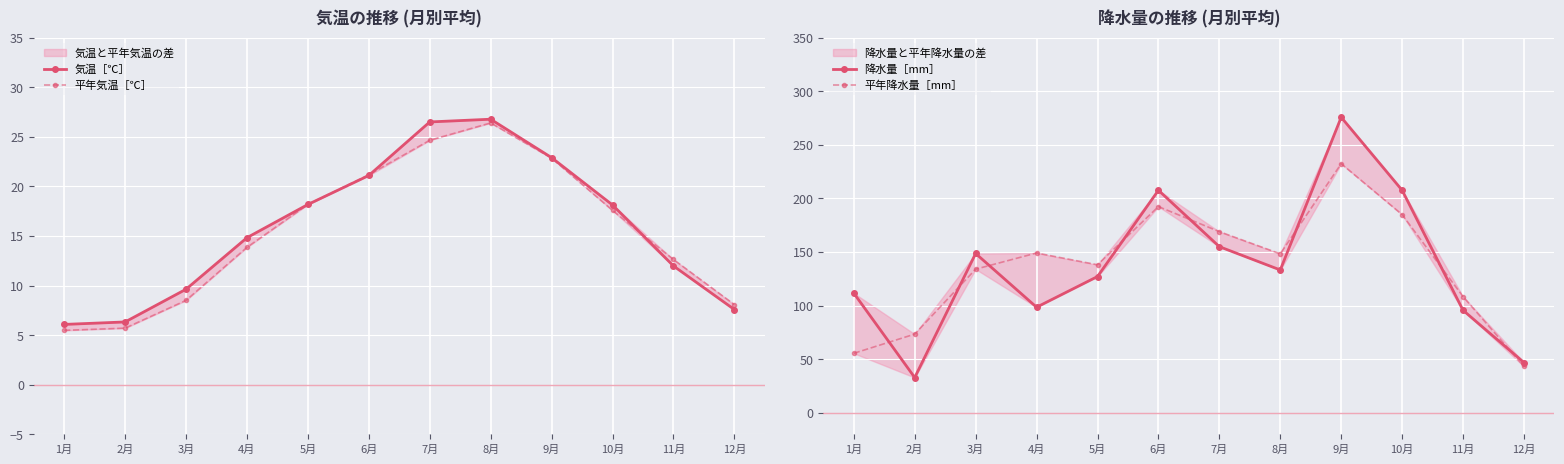

Is it true that 平年降水量［mm］ equals 138.1 at 5月?

True